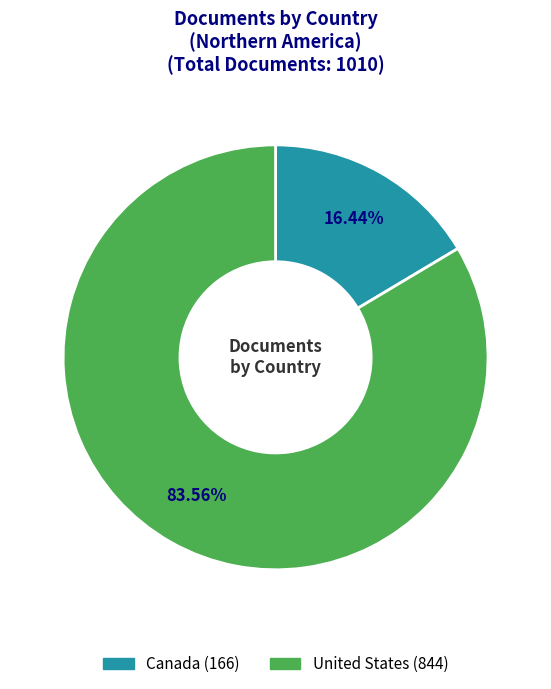

What percentage is NOT represented by Canada?

83.6%